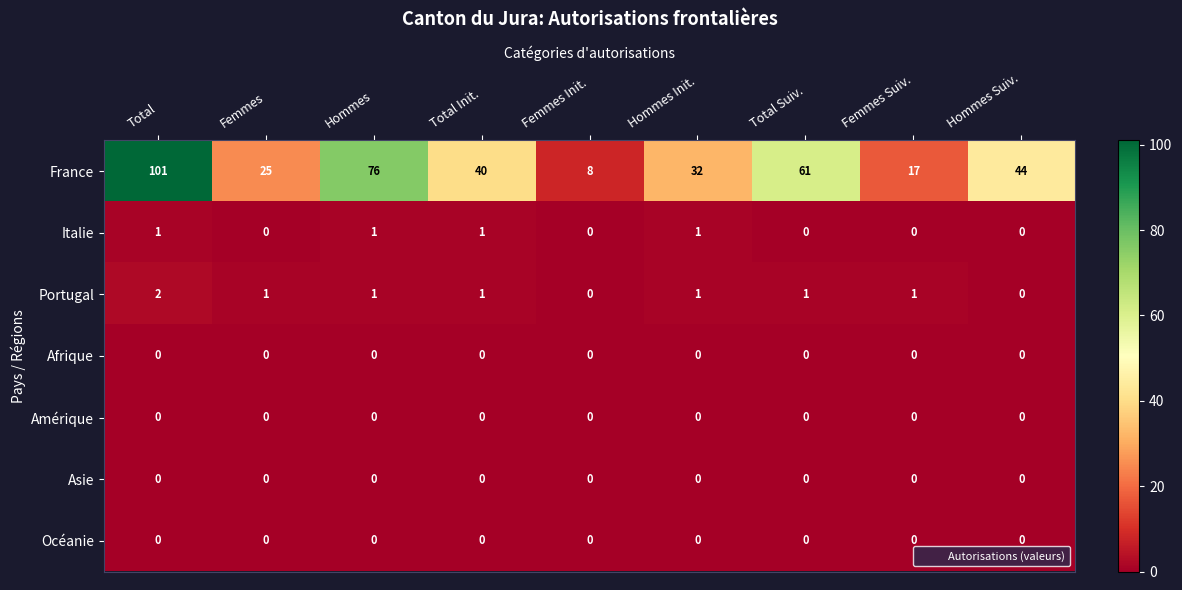

What is the sum of all Portugal values?

8